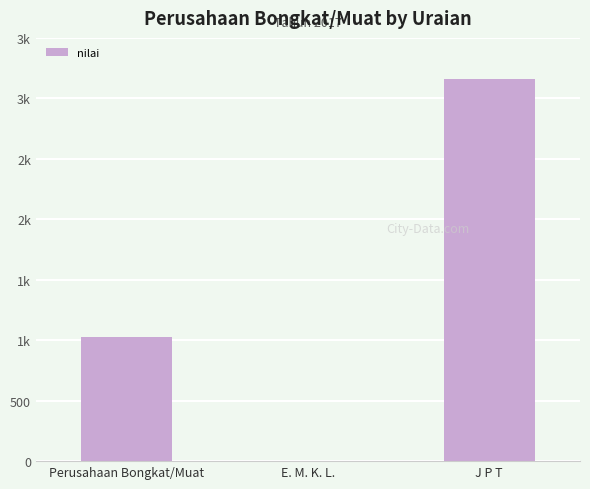

What is the maximum value shown in the chart?

3162